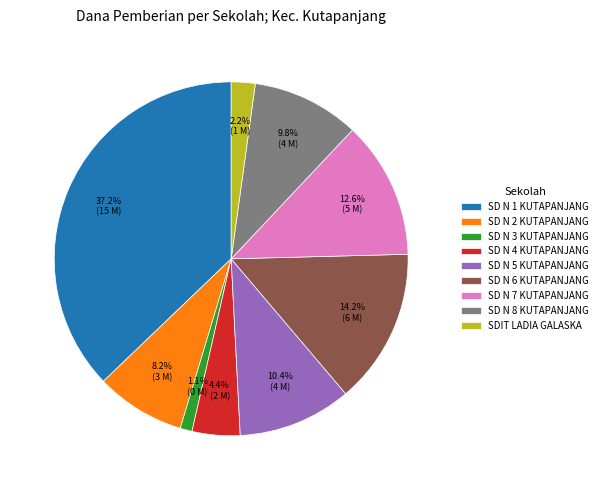

Do SD N 2 KUTAPANJANG and SDIT LADIA GALASKA together represent more than half of the pie?

No